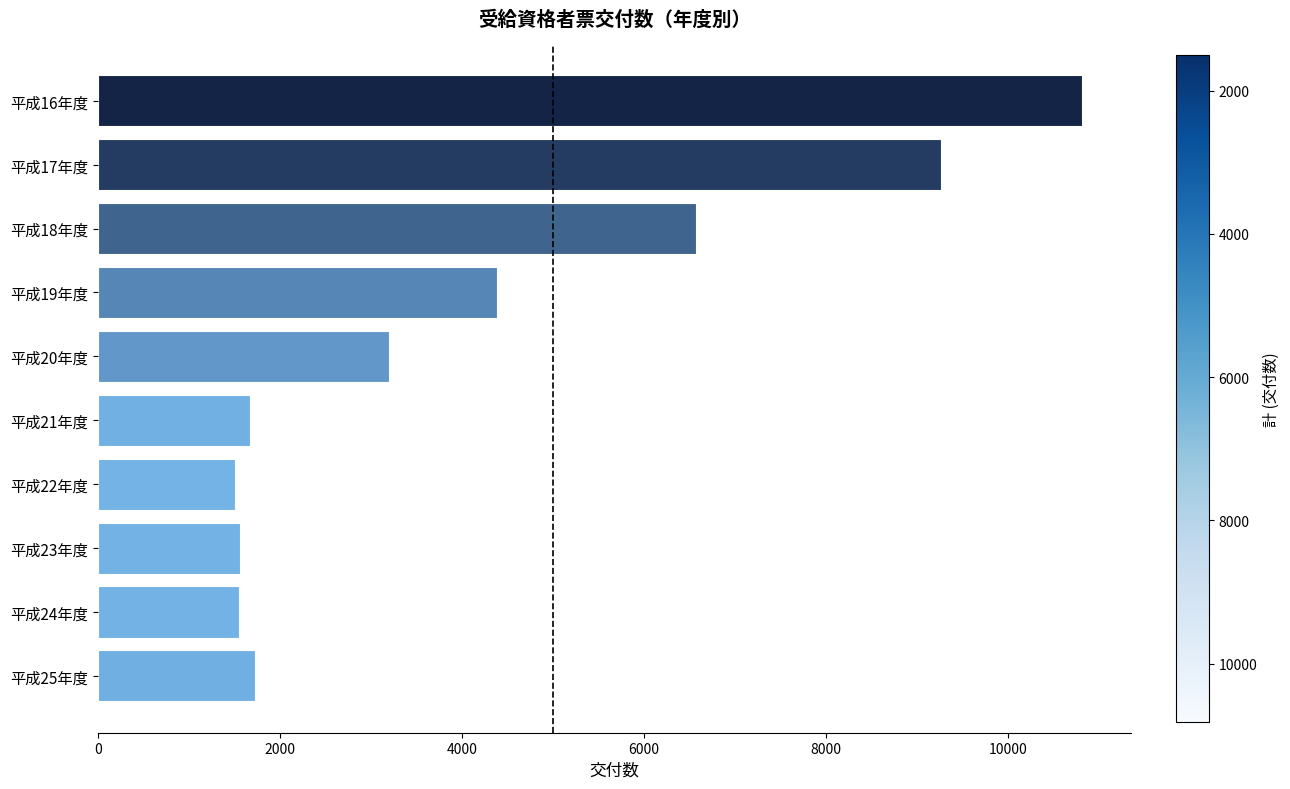

What is the label of the 5th bar from the bottom?

平成21年度